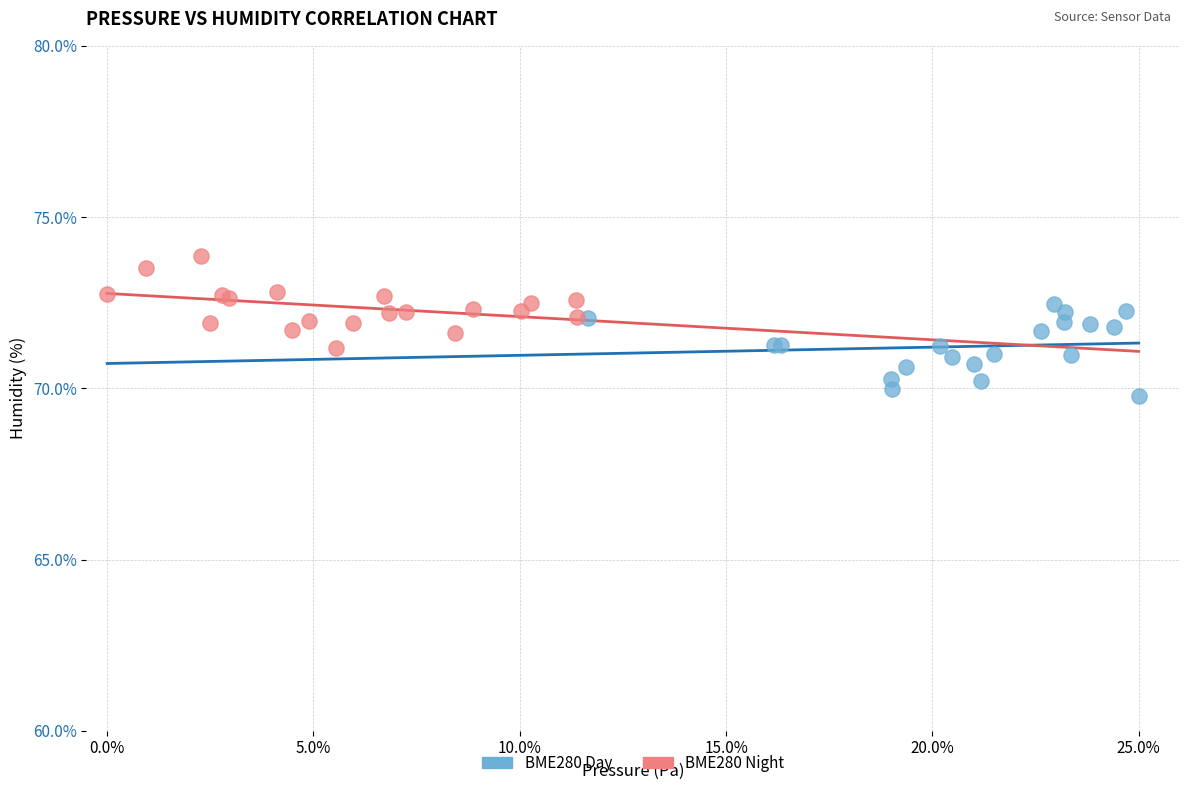

Which series reaches the maximum Y coordinate?

BME280 Night